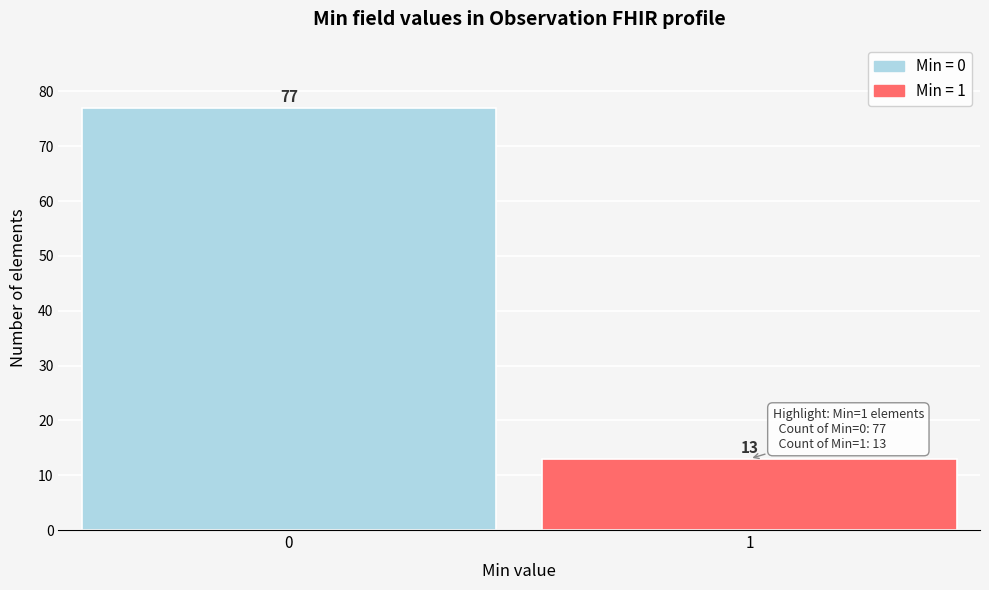

Reading left to right, list all the values displayed in this chart.

77	13